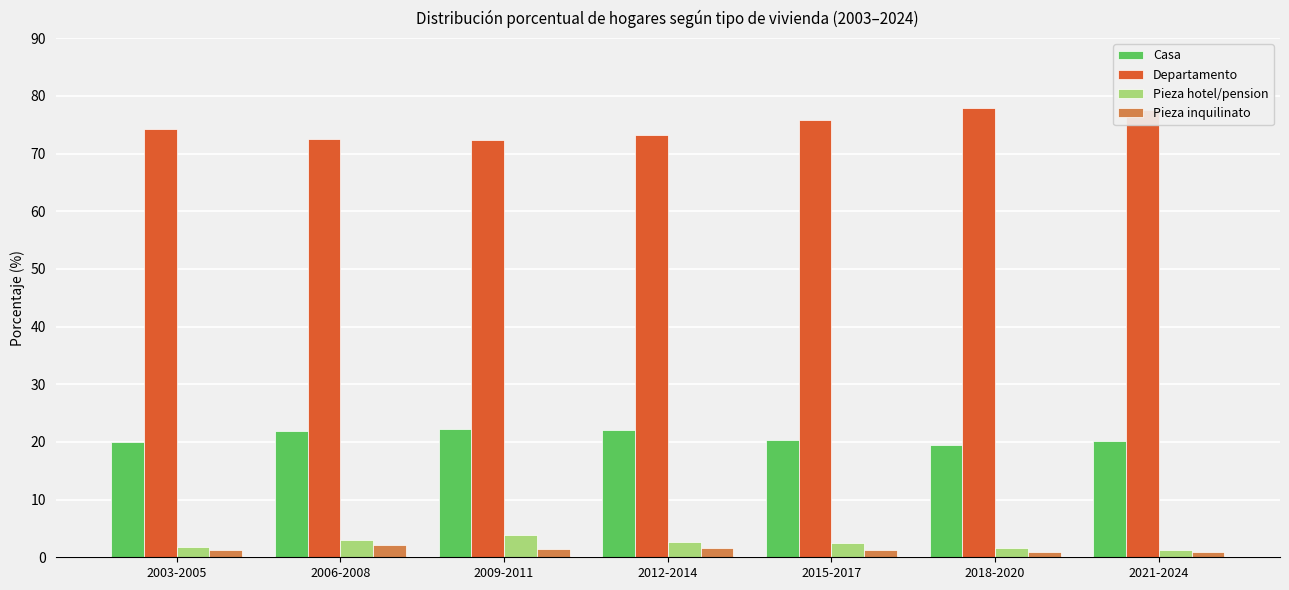

What is the sum of the Pieza inquilinato values at 2012-2014 and 2003-2005?

2.8